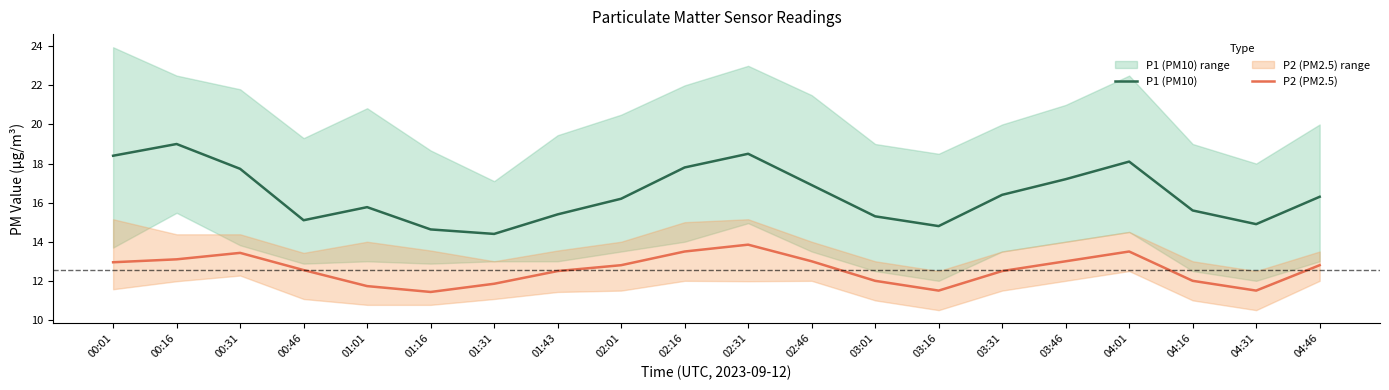

Does the chart display data point markers on the line(s)?

No